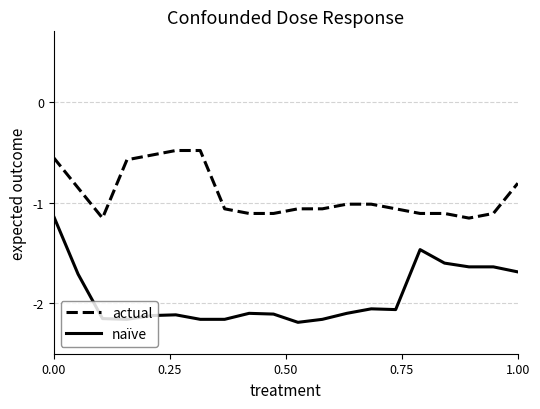

True or false: naïve has more than 0 interior local peaks.

True